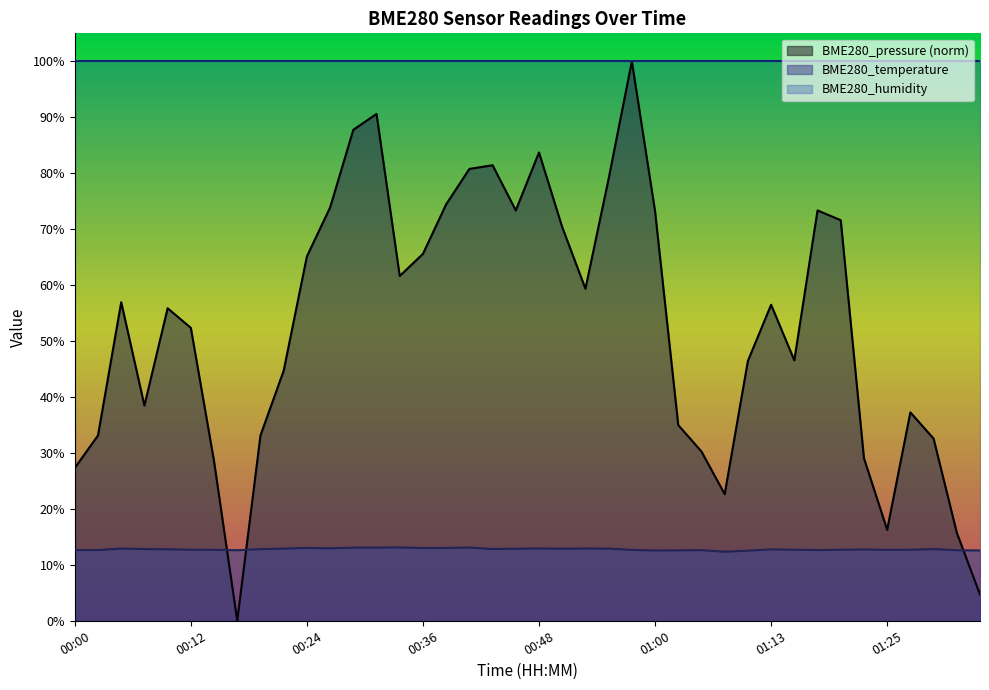

Which has a higher value, 00:41 or 00:29?

00:41